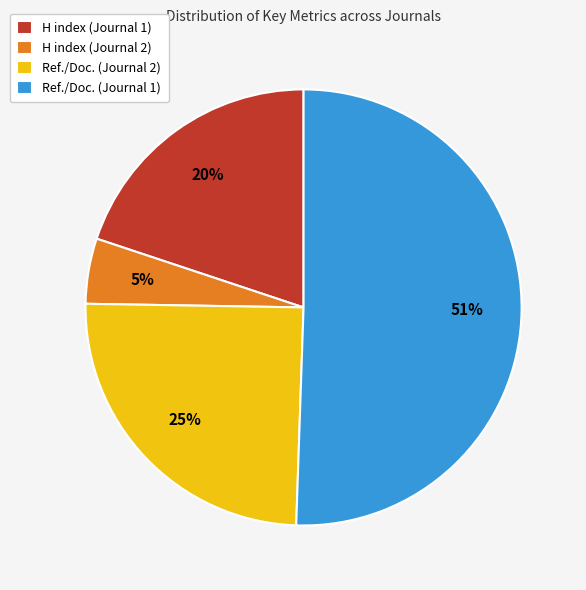

Does Ref./Doc. (Journal 1) represent more than half of the total?

Yes